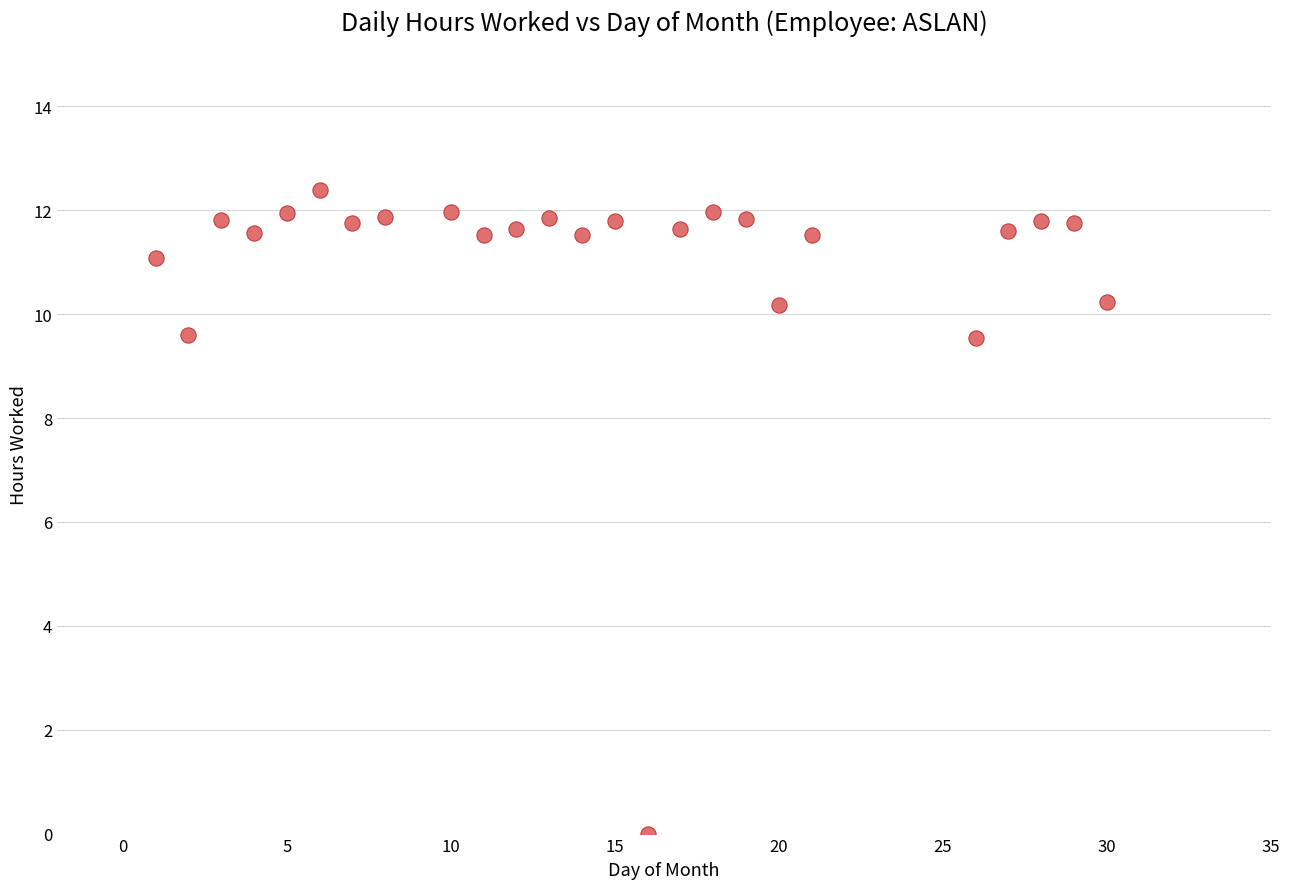

What is the range of Y values (max minus min)?

12.4